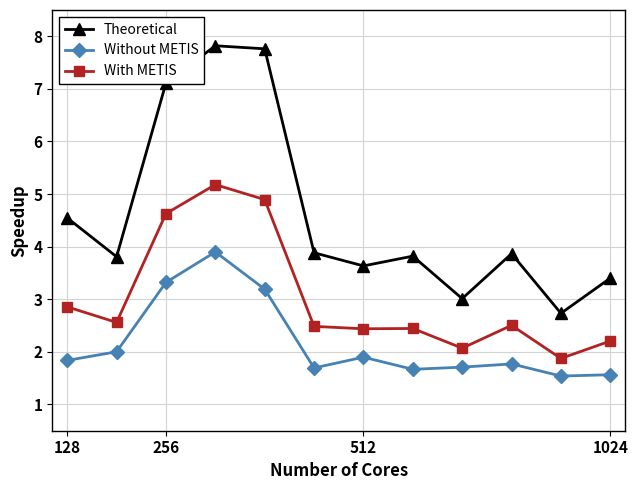

Which series has the largest range (max minus min)?

Theoretical